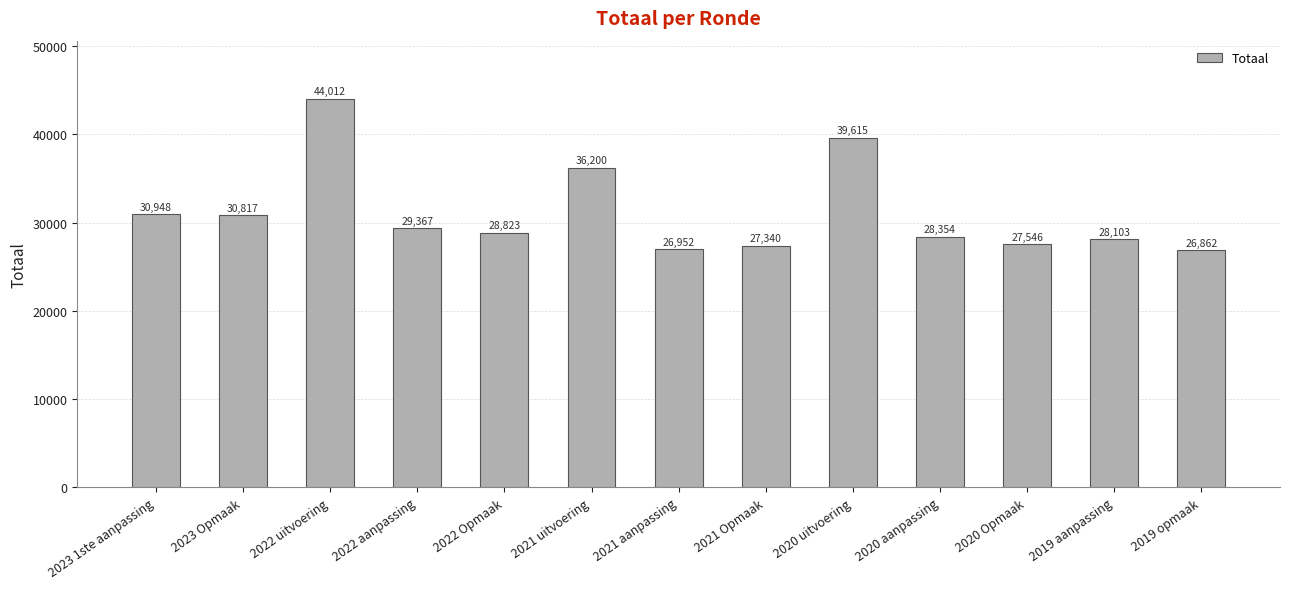

At which label is the value closest to 35437?

2021 uitvoering